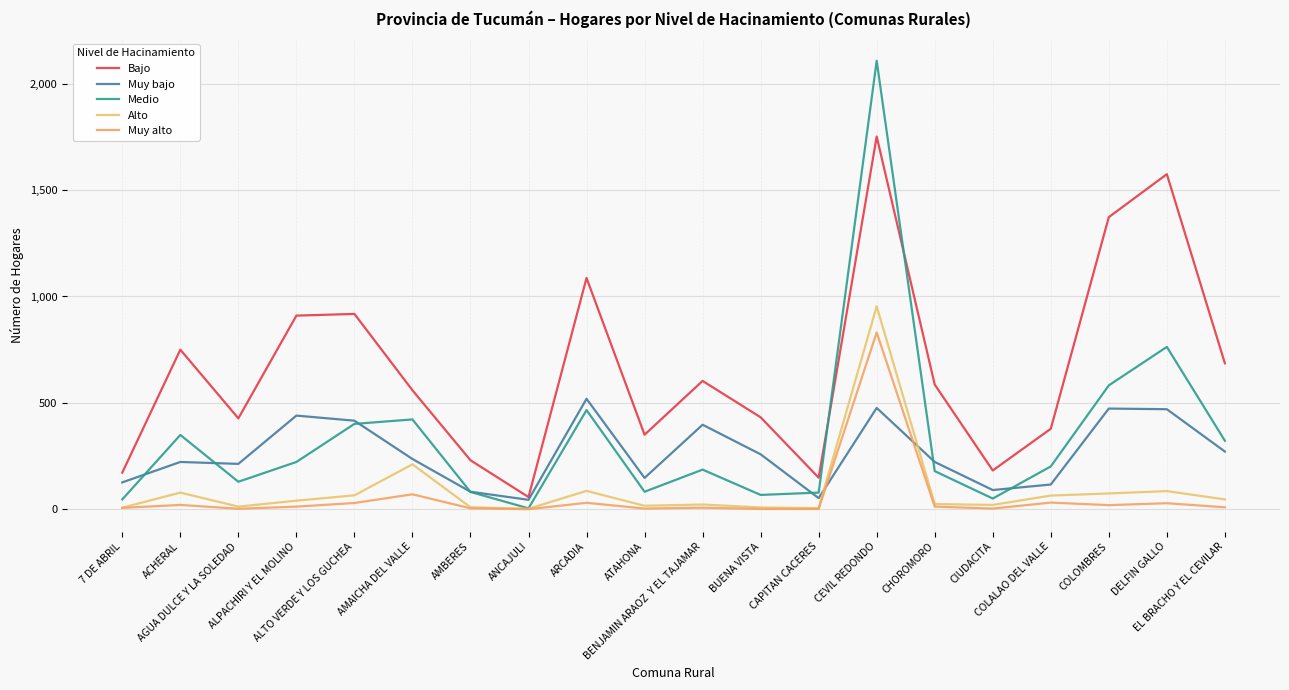

What are all the series names shown in the legend?

Bajo, Muy bajo, Medio, Alto, Muy alto